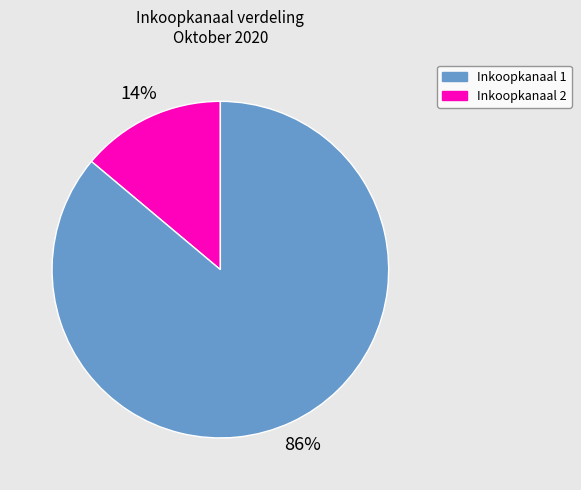

How many segments does this pie chart have?

2